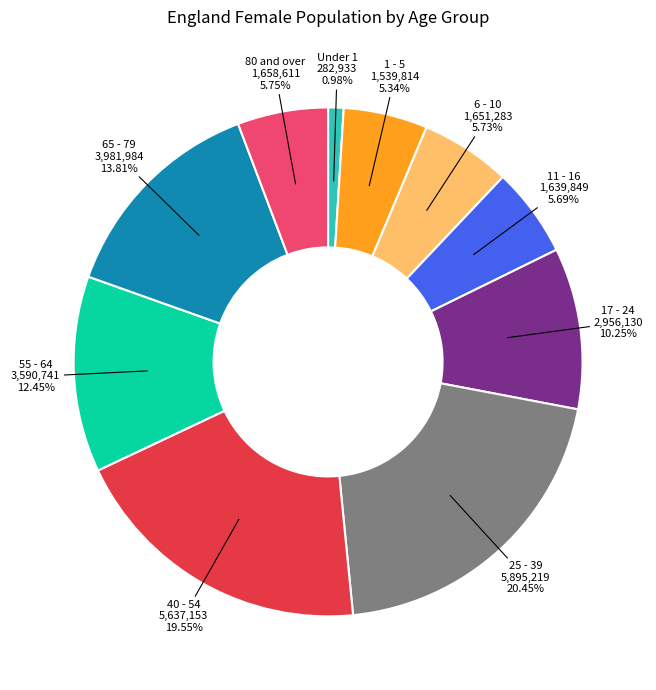

Count the number of slices in the pie.

10